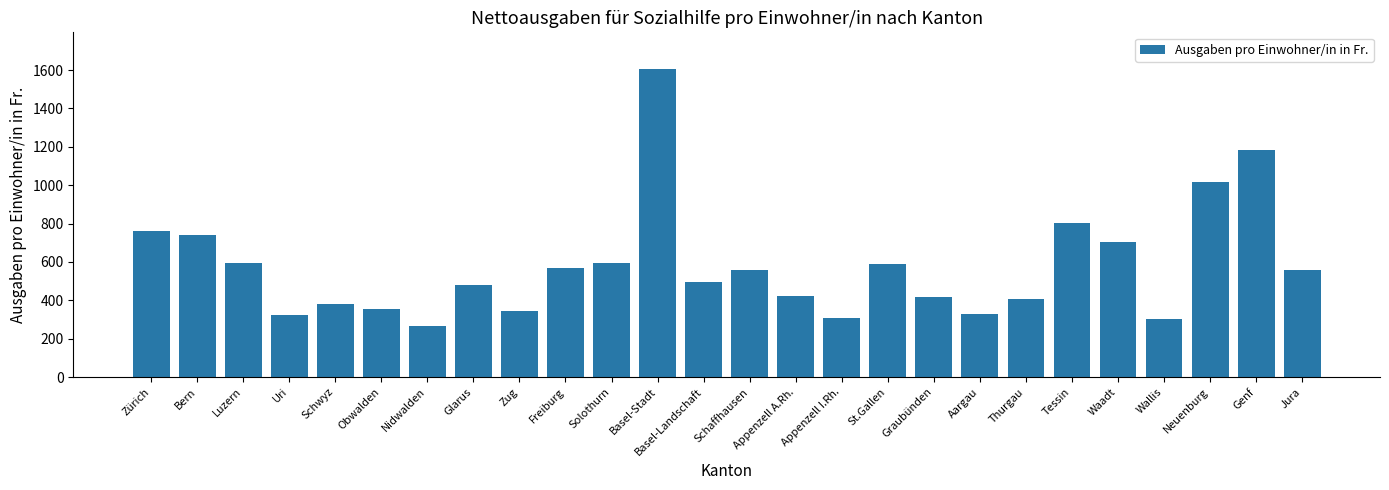

Which label corresponds to the largest value in the chart?

Basel-Stadt